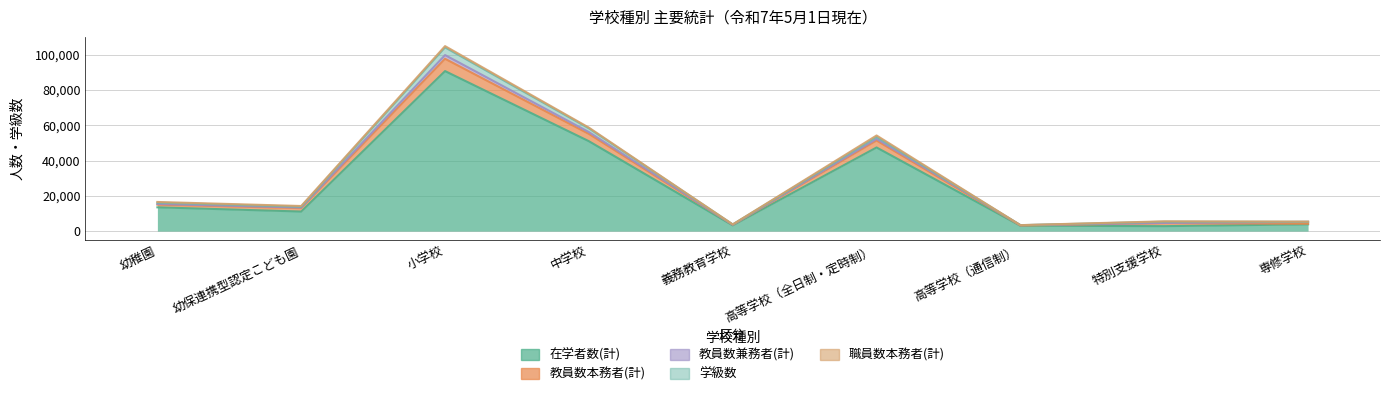

How many interior local peaks does the 教員数本務者(計) series have?

3